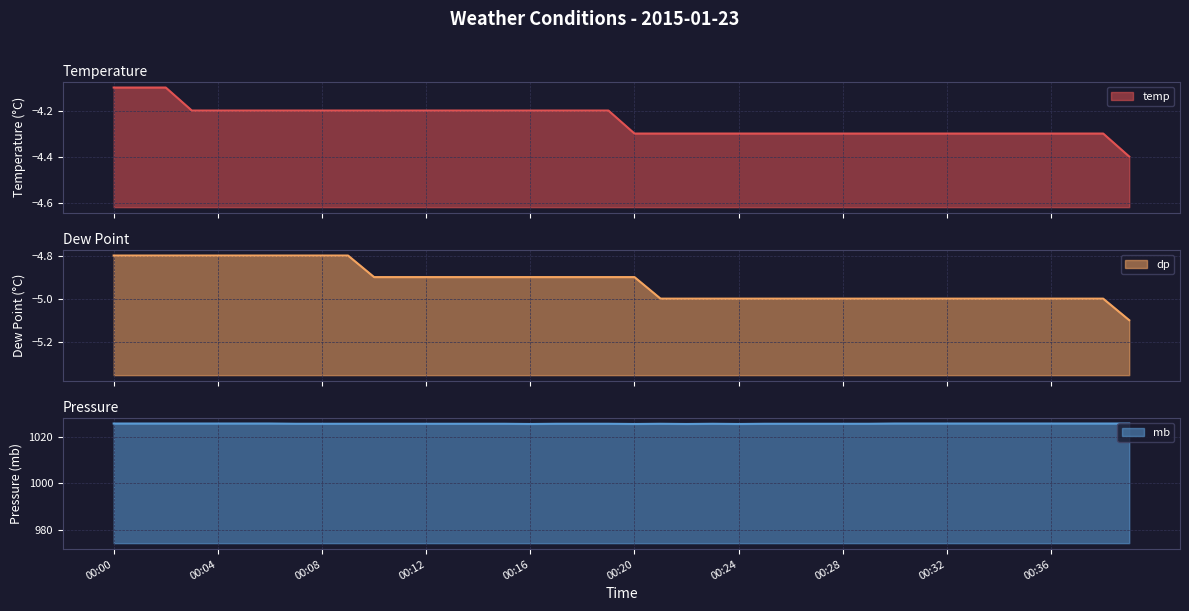

At which category is the sum across all series the highest?

00:00